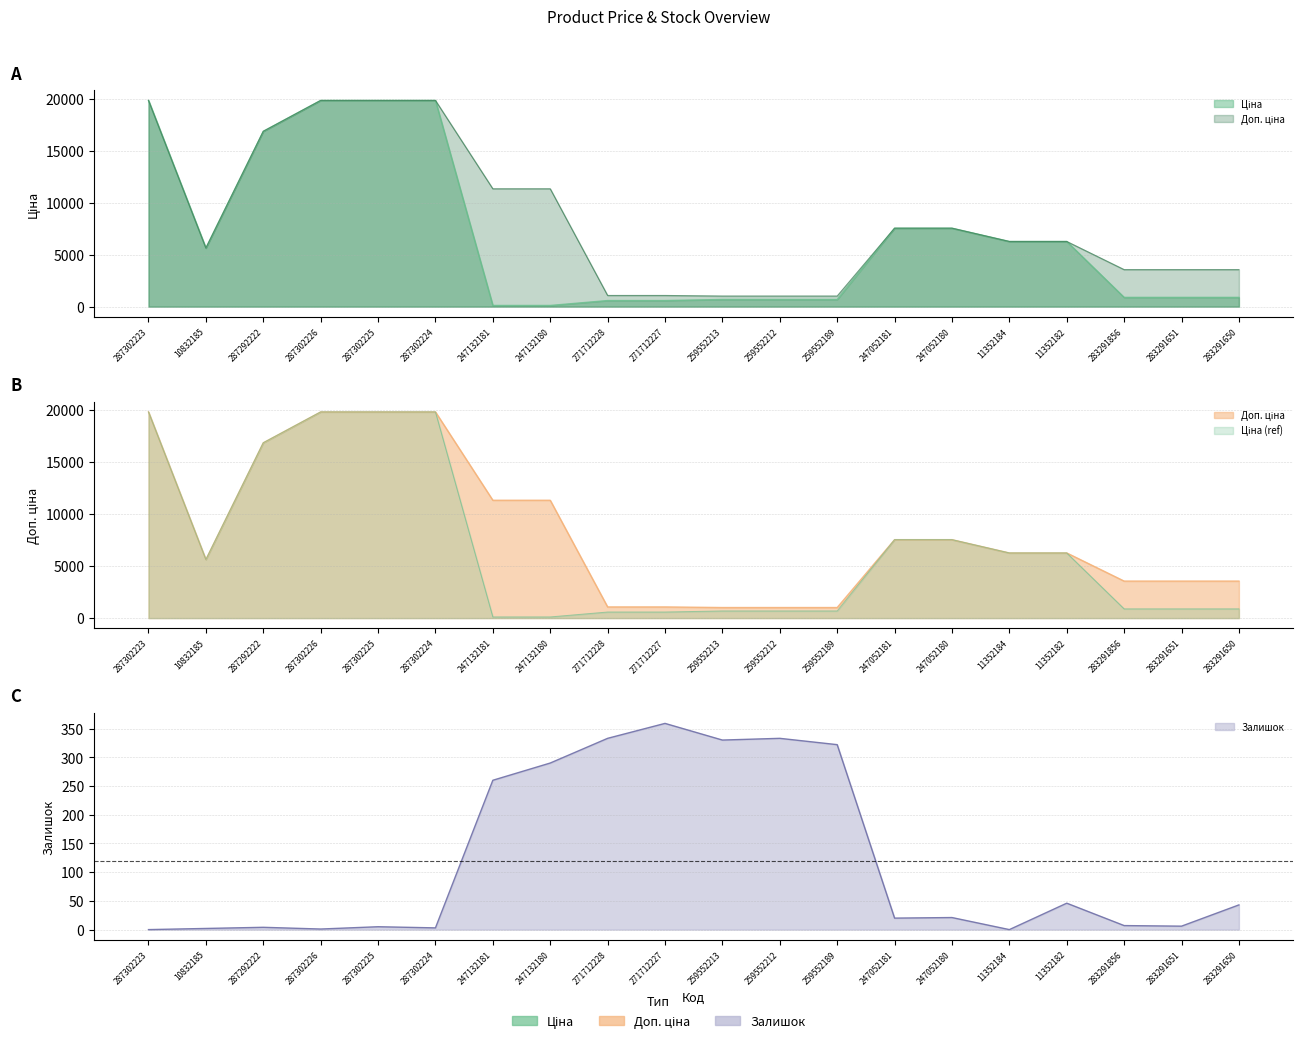

Is it true that Доп. ціна equals 34919.5 at 287302226?

False